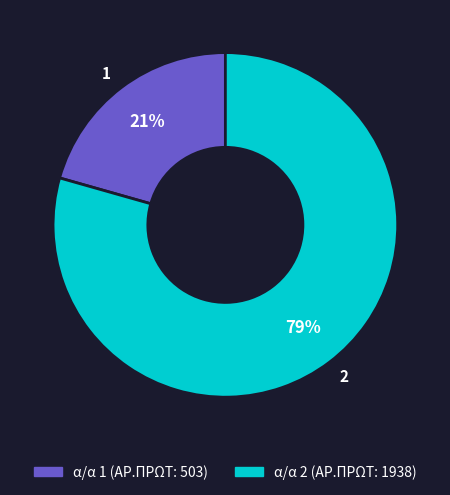

To the nearest percent, what percentage of the pie is 1?

21%